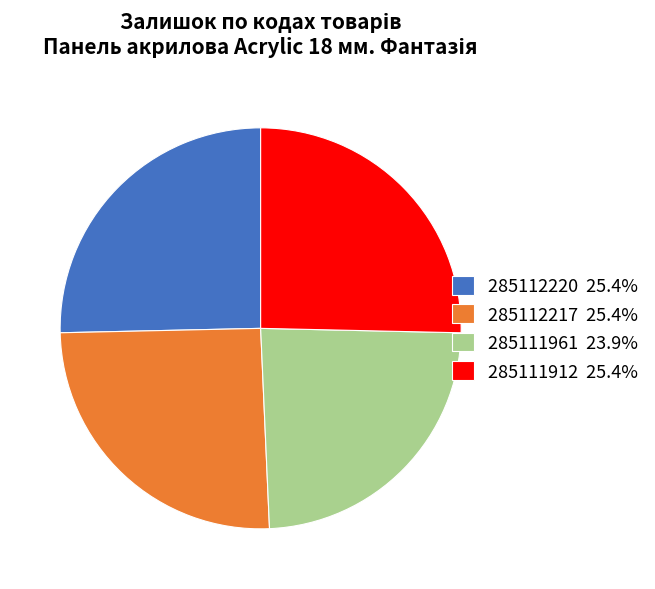

Do 285112217 25.4% and 285111912 25.4% together represent more than half of the pie?

Yes